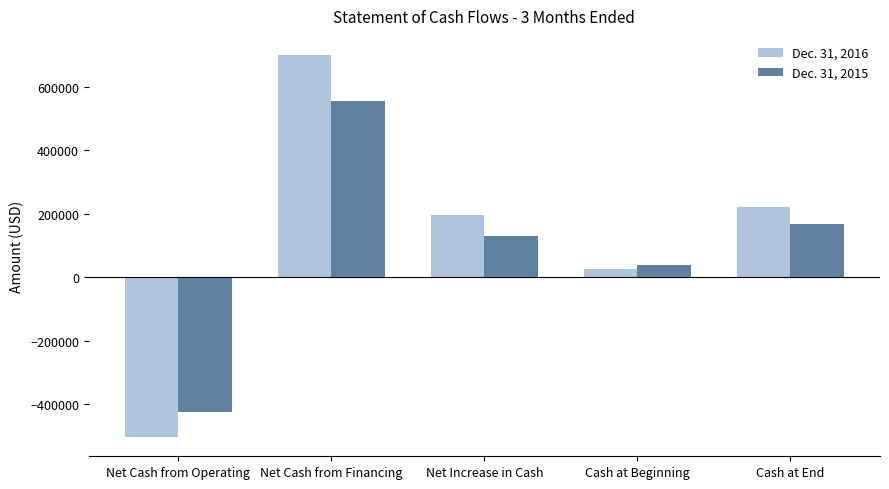

What is the difference between the second highest and minimum values in the Dec. 31, 2015 series?

593920